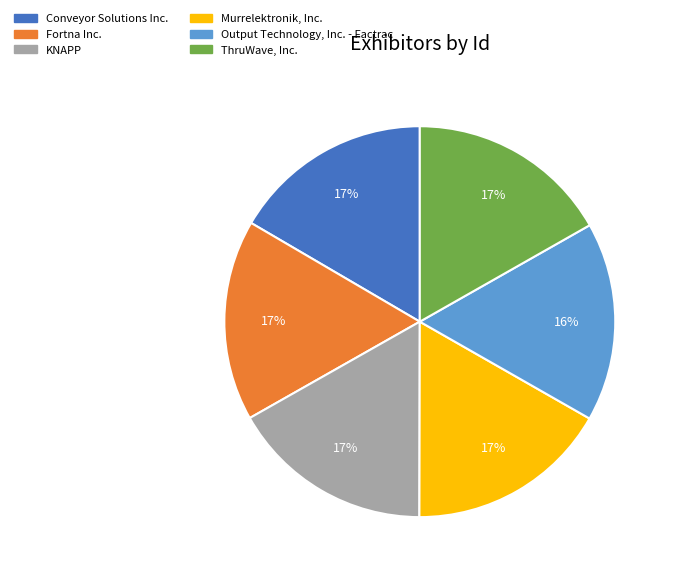

Is it true that Murrelektronik, Inc. is 10% of the pie?

False